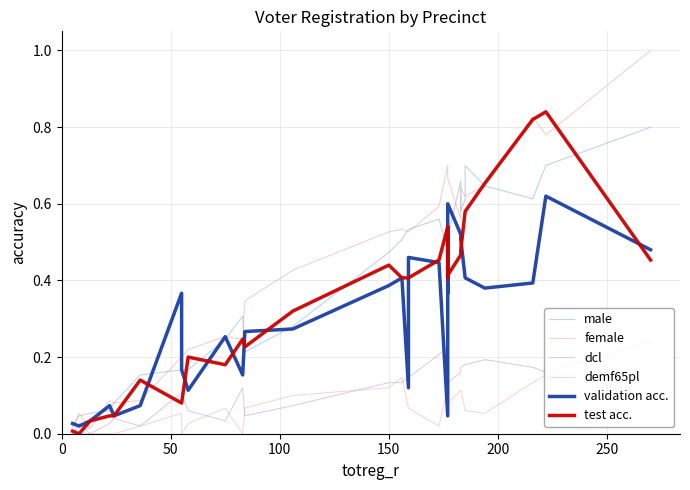

What position from the right is 250?

28